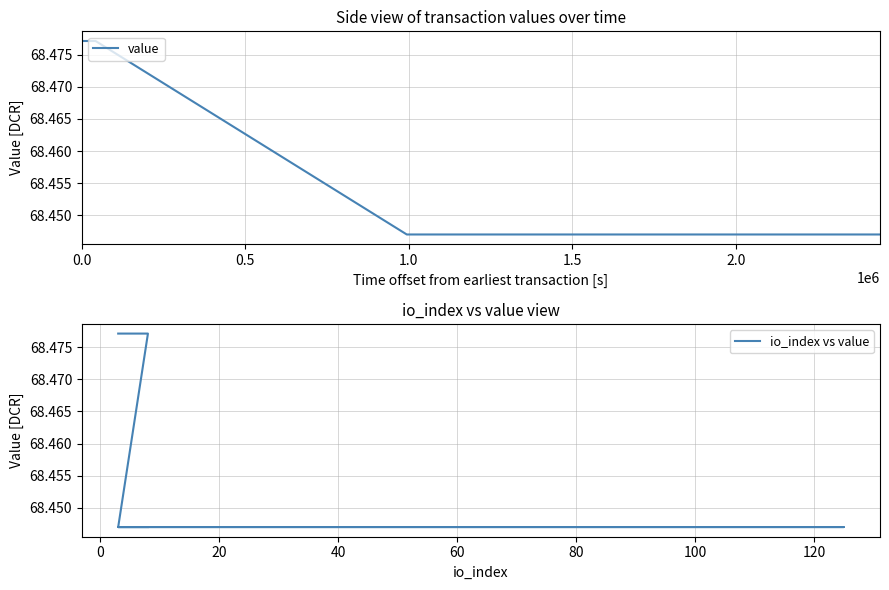

What is the minimum value shown in the chart?

68.4